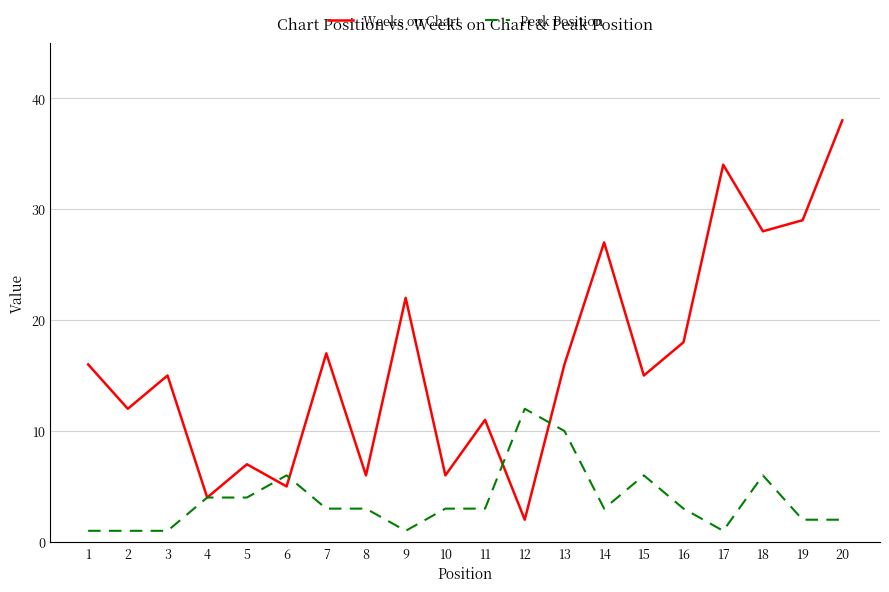

Reading left to right, list all the values displayed in this chart.

Weeks on Chart: 16	12	15	4	7	5	17	6	22	6	11	2	16	27	15	18	34	28	29	38
Peak Position: 1	1	1	4	4	6	3	3	1	3	3	12	10	3	6	3	1	6	2	2